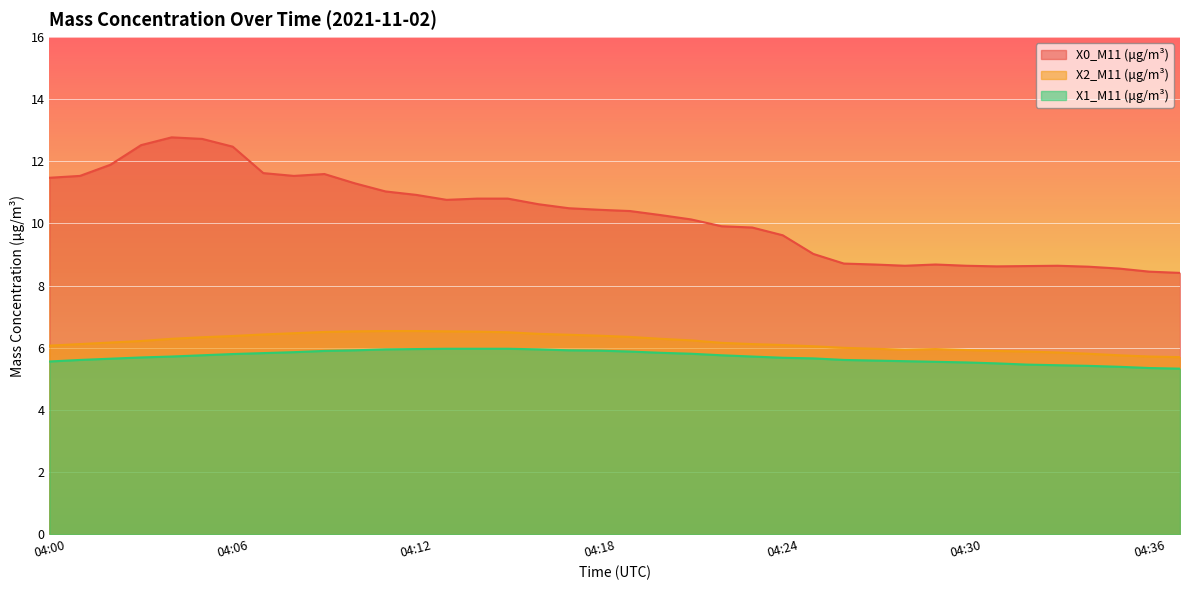

True or false: X2_M11 (μg/m³) and X0_M11 (μg/m³) cross at least once.

False